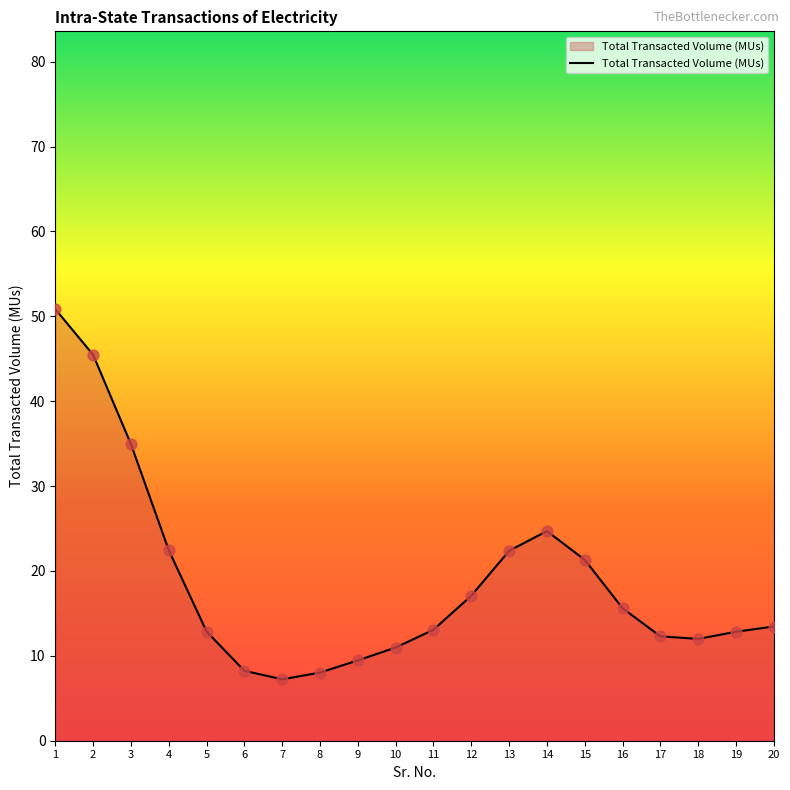

What is the ratio of the value at 17 to the value at 4?

0.5